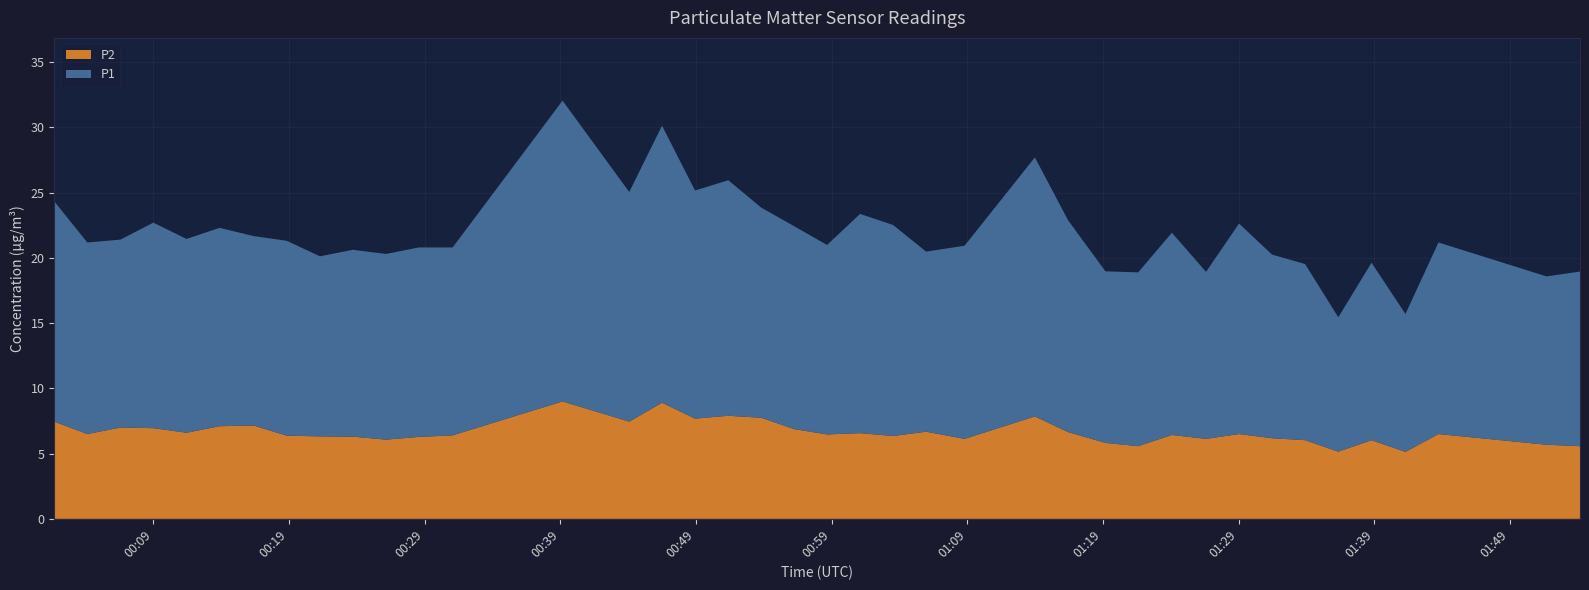

Reading left to right, transcribe all the data shown in this chart.

P1: 2023-01-25T00:01:42=16.9	2023-01-25T00:04:08=14.7	2023-01-25T00:06:35=14.4	2023-01-25T00:09:00=15.8	2023-01-25T00:11:27=14.8	2023-01-25T00:13:53=15.2	2023-01-25T00:16:24=14.5	2023-01-25T00:18:50=14.9	2023-01-25T00:21:17=13.8	2023-01-25T00:23:43=14.3	2023-01-25T00:26:09=14.2	2023-01-25T00:28:34=14.5	2023-01-25T00:31:04=14.4	2023-01-25T00:39:10=23.1	2023-01-25T00:44:05=17.6	2023-01-25T00:46:30=21.2	2023-01-25T00:48:56=17.5	2023-01-25T00:51:23=18.1	2023-01-25T00:53:49=16.1	2023-01-25T00:56:14=15.6	2023-01-25T00:58:40=14.5	2023-01-25T01:01:06=16.8	2023-01-25T01:03:32=16.2	2023-01-25T01:05:58=13.8	2023-01-25T01:08:48=14.8	2023-01-25T01:13:59=19.9	2023-01-25T01:16:26=16.2	2023-01-25T01:19:11=13.2	2023-01-25T01:21:36=13.3	2023-01-25T01:24:05=15.5	2023-01-25T01:26:36=12.8	2023-01-25T01:29:02=16.1	2023-01-25T01:31:28=14.1	2023-01-25T01:33:54=13.5	2023-01-25T01:36:21=10.3	2023-01-25T01:38:48=13.6	2023-01-25T01:41:18=10.6	2023-01-25T01:43:44=14.7	2023-01-25T01:51:42=12.9	2023-01-25T01:54:10=13.4
P2: 2023-01-25T00:01:42=7.5	2023-01-25T00:04:08=6.5	2023-01-25T00:06:35=7.0	2023-01-25T00:09:00=7.0	2023-01-25T00:11:27=6.6	2023-01-25T00:13:53=7.1	2023-01-25T00:16:24=7.2	2023-01-25T00:18:50=6.4	2023-01-25T00:21:17=6.3	2023-01-25T00:23:43=6.3	2023-01-25T00:26:09=6.1	2023-01-25T00:28:34=6.3	2023-01-25T00:31:04=6.4	2023-01-25T00:39:10=9.0	2023-01-25T00:44:05=7.5	2023-01-25T00:46:30=8.9	2023-01-25T00:48:56=7.7	2023-01-25T00:51:23=7.9	2023-01-25T00:53:49=7.8	2023-01-25T00:56:14=6.9	2023-01-25T00:58:40=6.5	2023-01-25T01:01:06=6.6	2023-01-25T01:03:32=6.3	2023-01-25T01:05:58=6.7	2023-01-25T01:08:48=6.1	2023-01-25T01:13:59=7.8	2023-01-25T01:16:26=6.7	2023-01-25T01:19:11=5.8	2023-01-25T01:21:36=5.6	2023-01-25T01:24:05=6.4	2023-01-25T01:26:36=6.1	2023-01-25T01:29:02=6.5	2023-01-25T01:31:28=6.2	2023-01-25T01:33:54=6.0	2023-01-25T01:36:21=5.2	2023-01-25T01:38:48=6.0	2023-01-25T01:41:18=5.1	2023-01-25T01:43:44=6.5	2023-01-25T01:51:42=5.7	2023-01-25T01:54:10=5.6